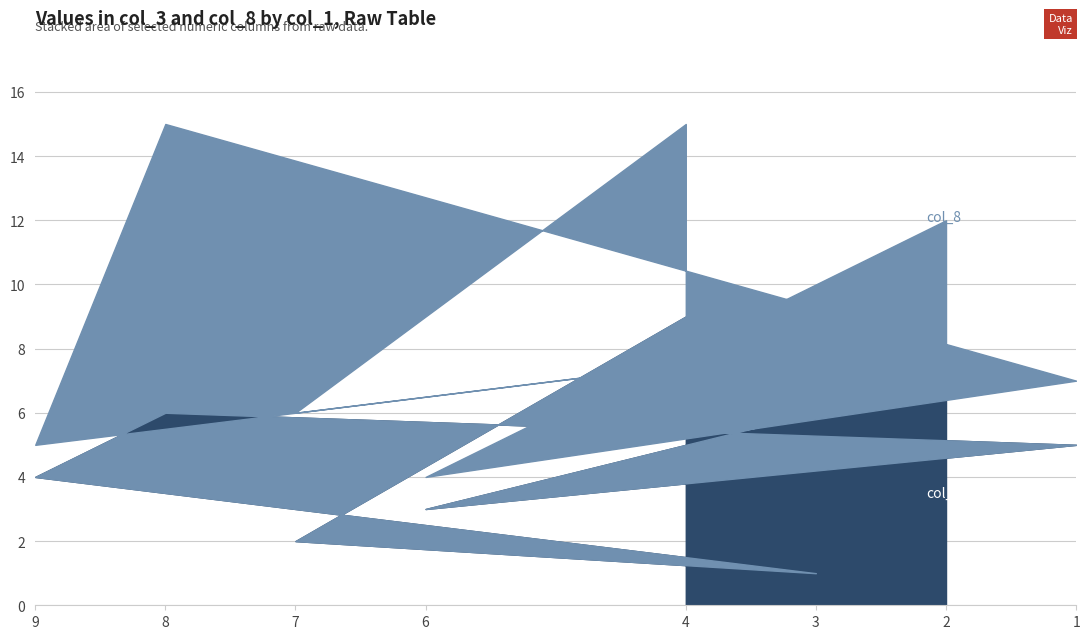

Count the number of categories in the chart.

8